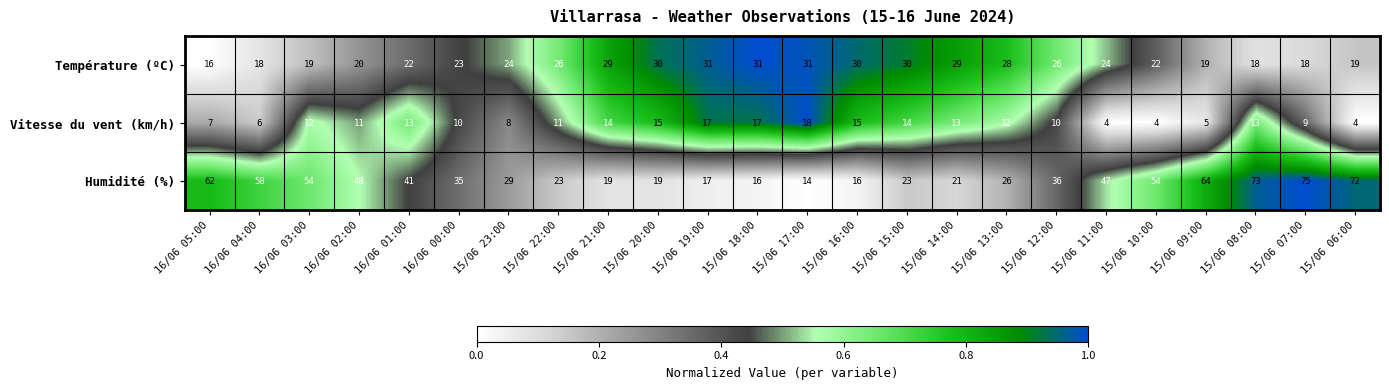

What is the average value of the Humidité (%) series?

39